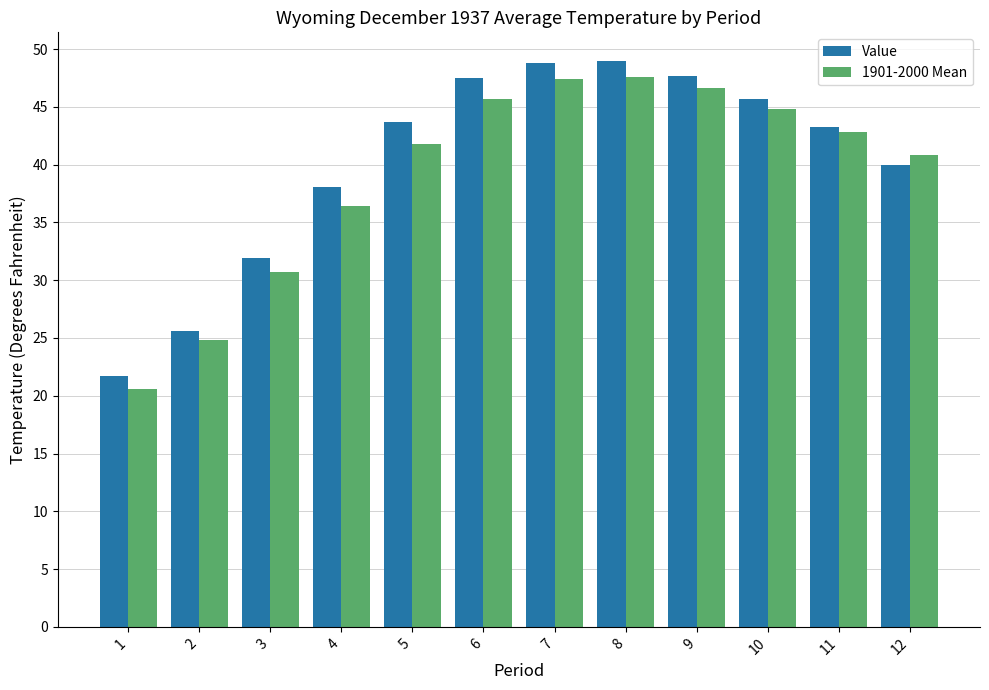

The 1901-2000 Mean series shows 14.6 at 3. True or false?

False